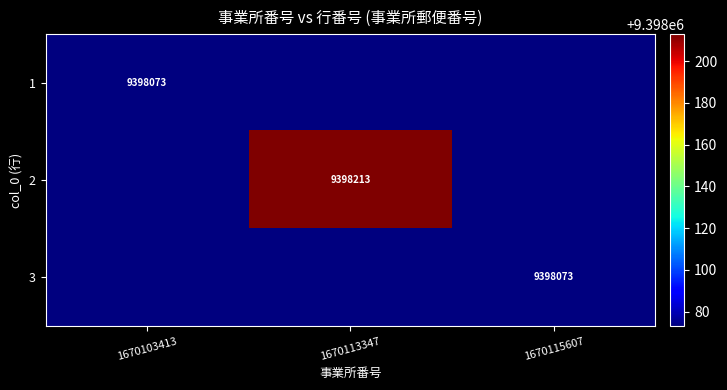

Is the value of 2 at 1670113347 greater than the value of 3 at 1670115607?

Yes